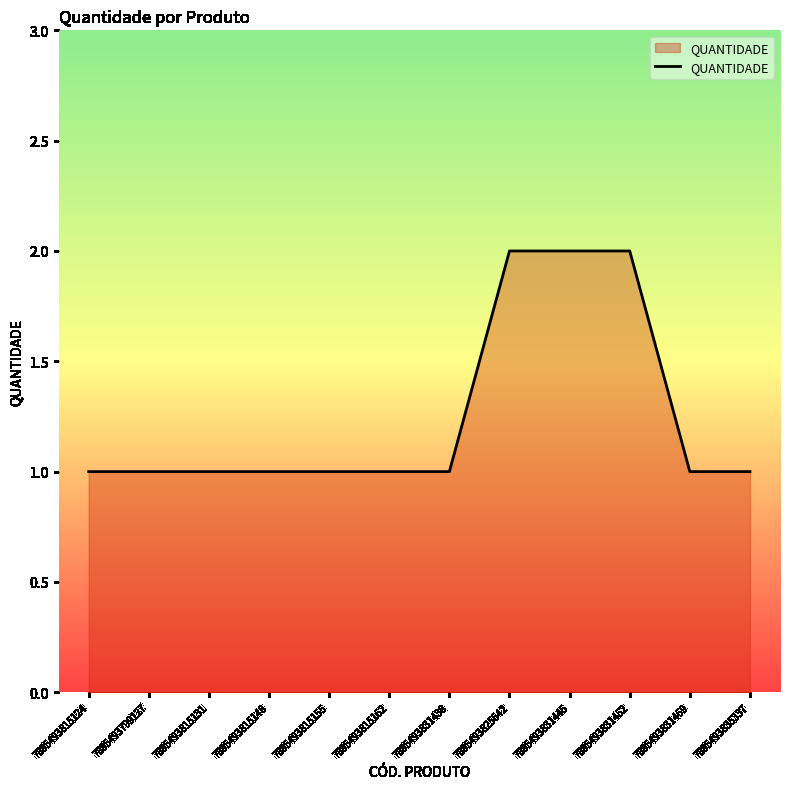

What position from the right is 7895493831452?

3